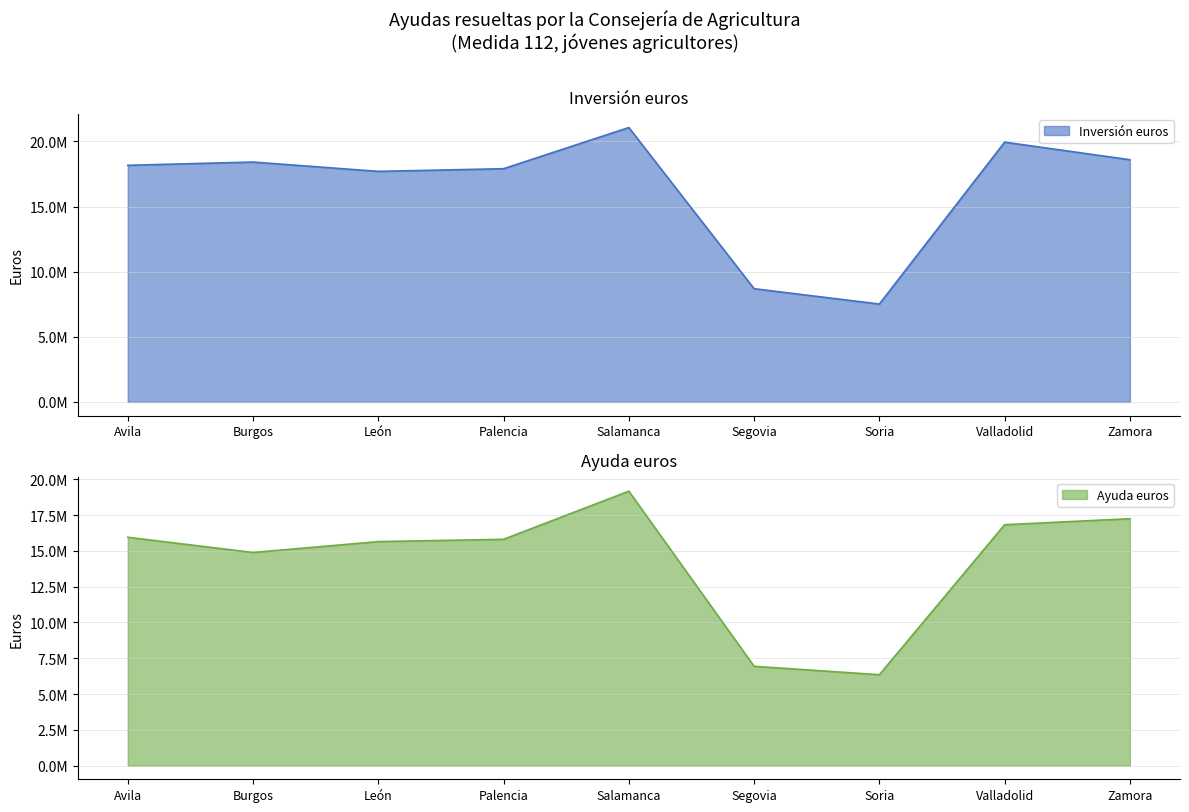

Reading right to left, what are all the values shown in this chart?

Inversión euros: Zamora=18599793.1	Valladolid=19950384.2	Soria=7516407.0	Segovia=8694329.9	Salamanca=21073278.2	Palencia=17910340.6	León=17705355.8	Burgos=18421304.9	Avila=18171982.4
Ayuda euros: Zamora=17250145.9	Valladolid=16830492.2	Soria=6348440.0	Segovia=6936825.8	Salamanca=19174420.3	Palencia=15811233.2	León=15650268.2	Burgos=14889529.1	Avila=15953278.6